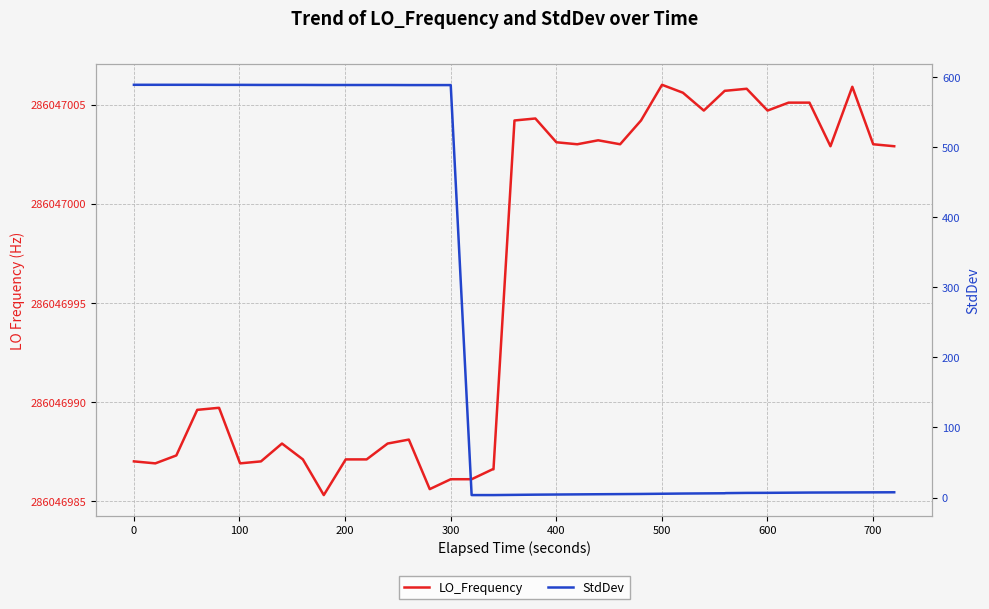

What is the smallest value displayed?

3.5